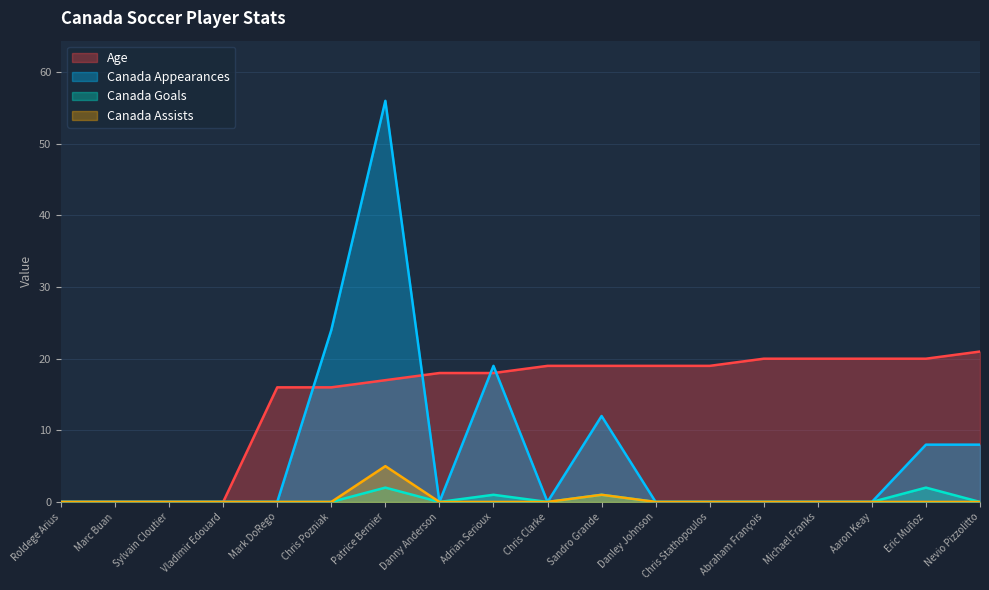

What is the value of the Age point at the 18th from the left?

21